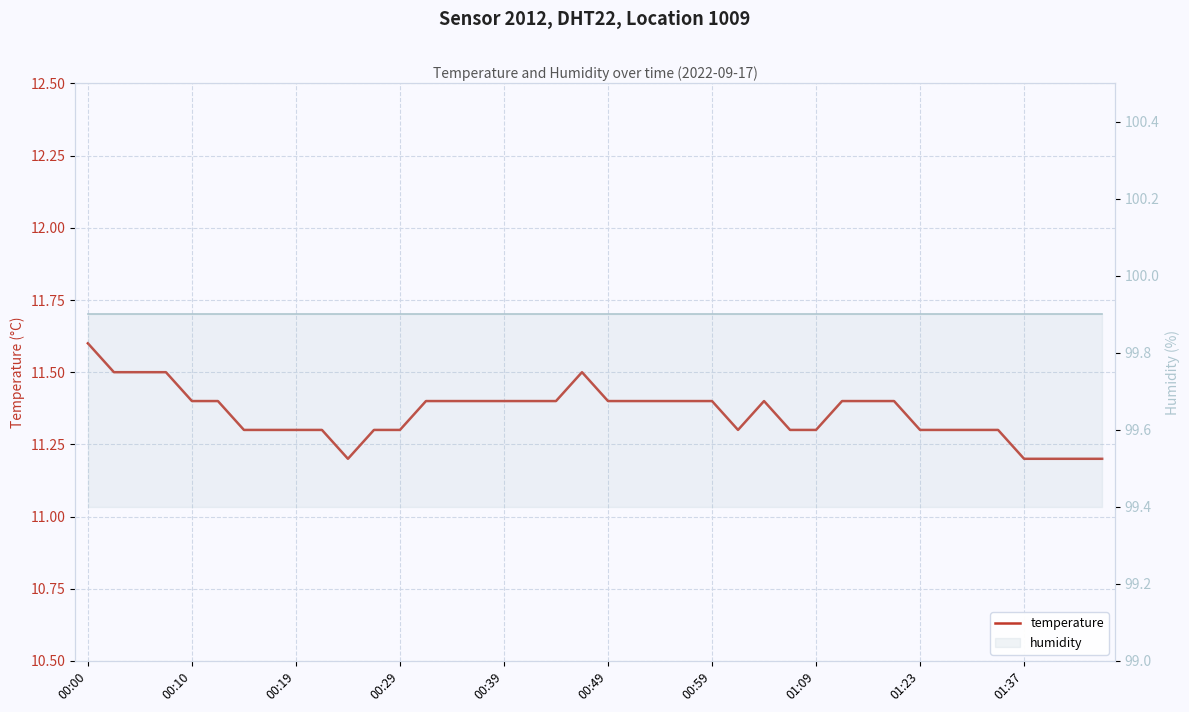

Which series has the largest total across all categories?

humidity